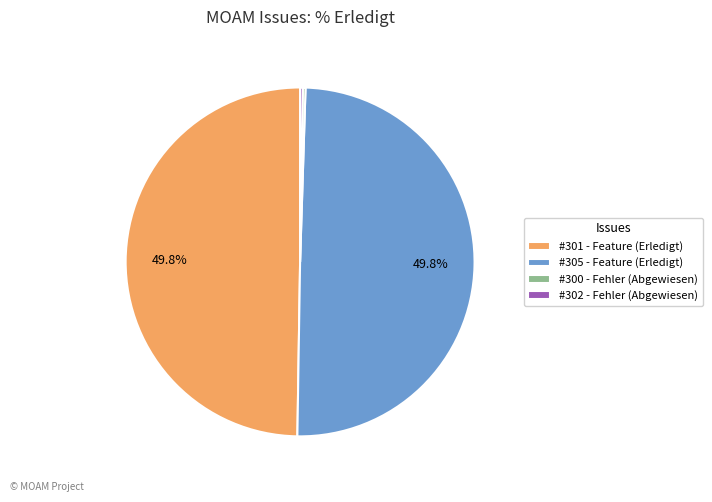

How much of the chart is everything except #301 - Feature (Erledigt)?

50.2%